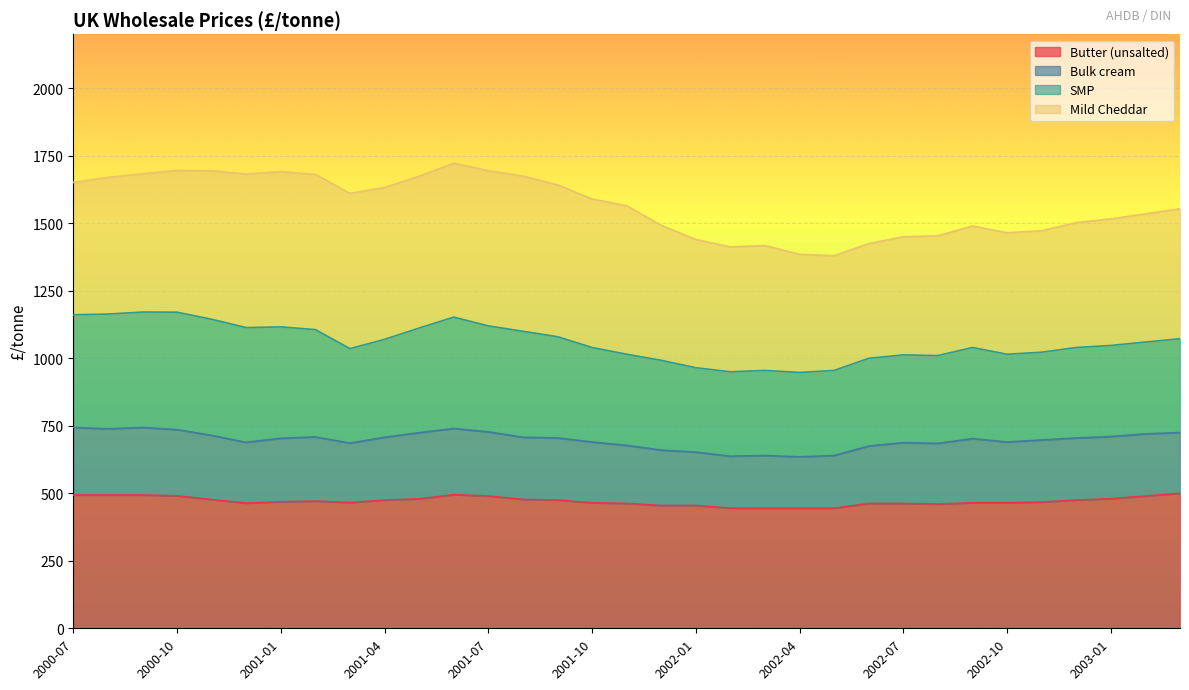

Is the value of Bulk cream at 12 greater than the value of Mild Cheddar at 1?

No